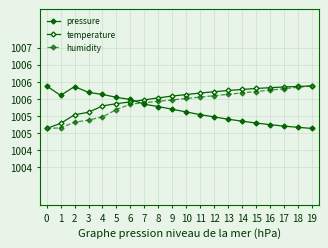

Which category has the highest value in the humidity series?

19